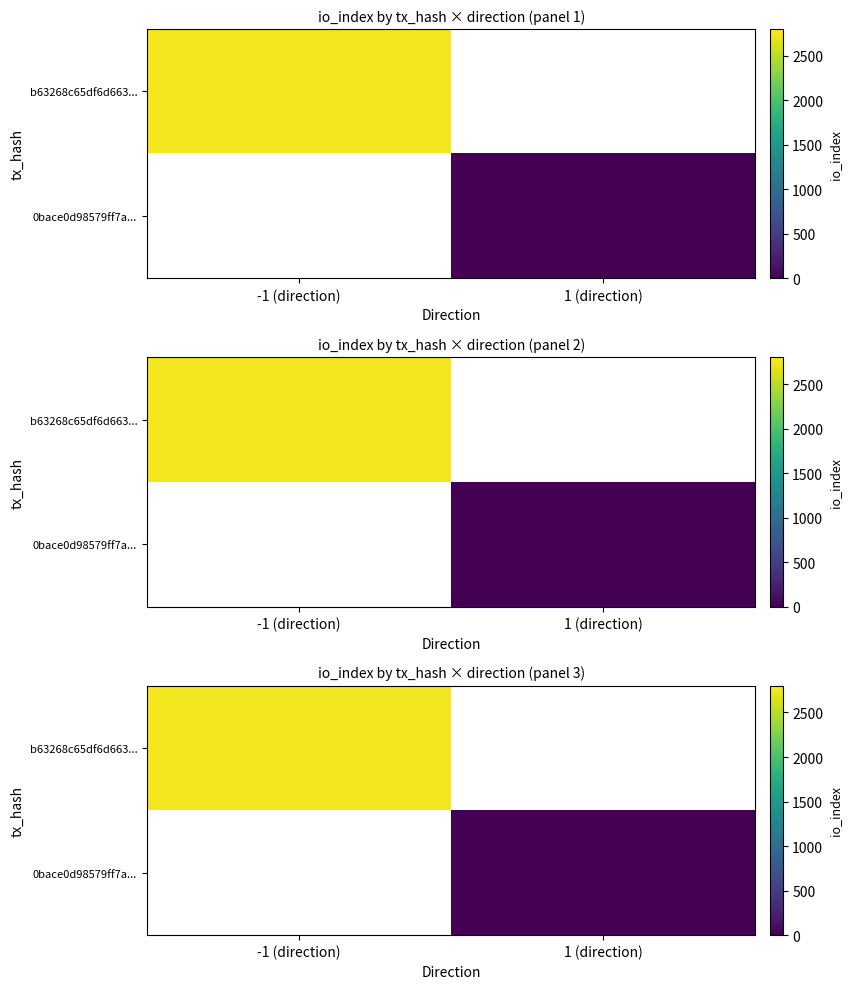

The 0bace0d98579ff7a... series shows 15.9 at 1 (direction). True or false?

False